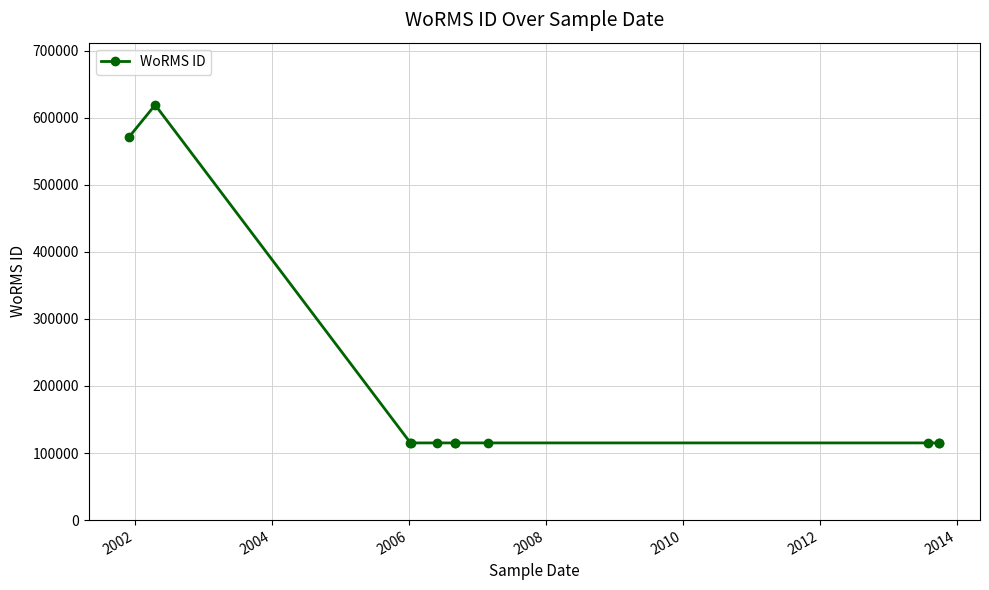

What is the difference between the second highest and minimum values?

456569